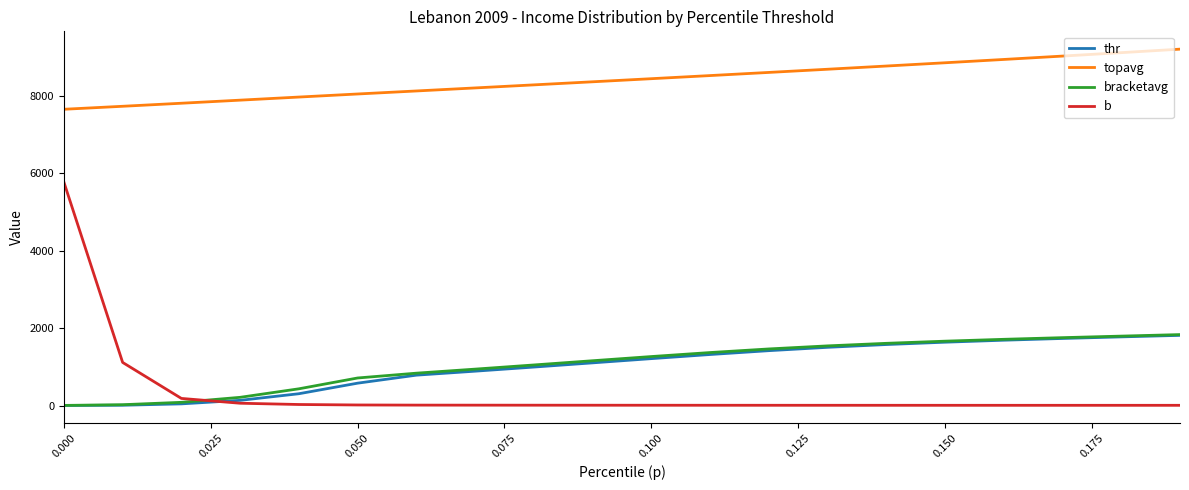

What is the difference between the maximum and minimum values in the thr series?

1811.8